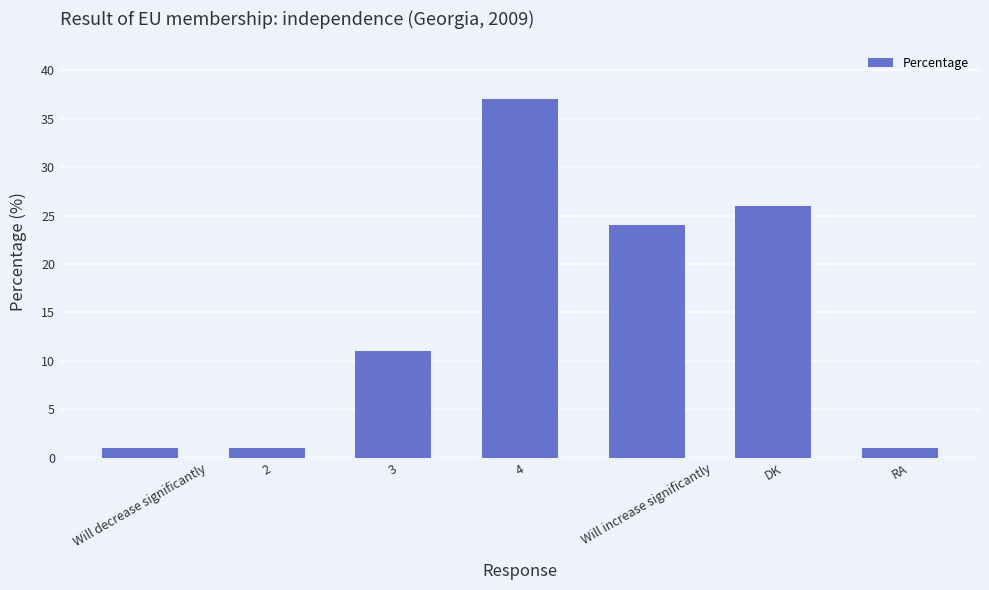

Which has a higher value, Will decrease significantly or 3?

3